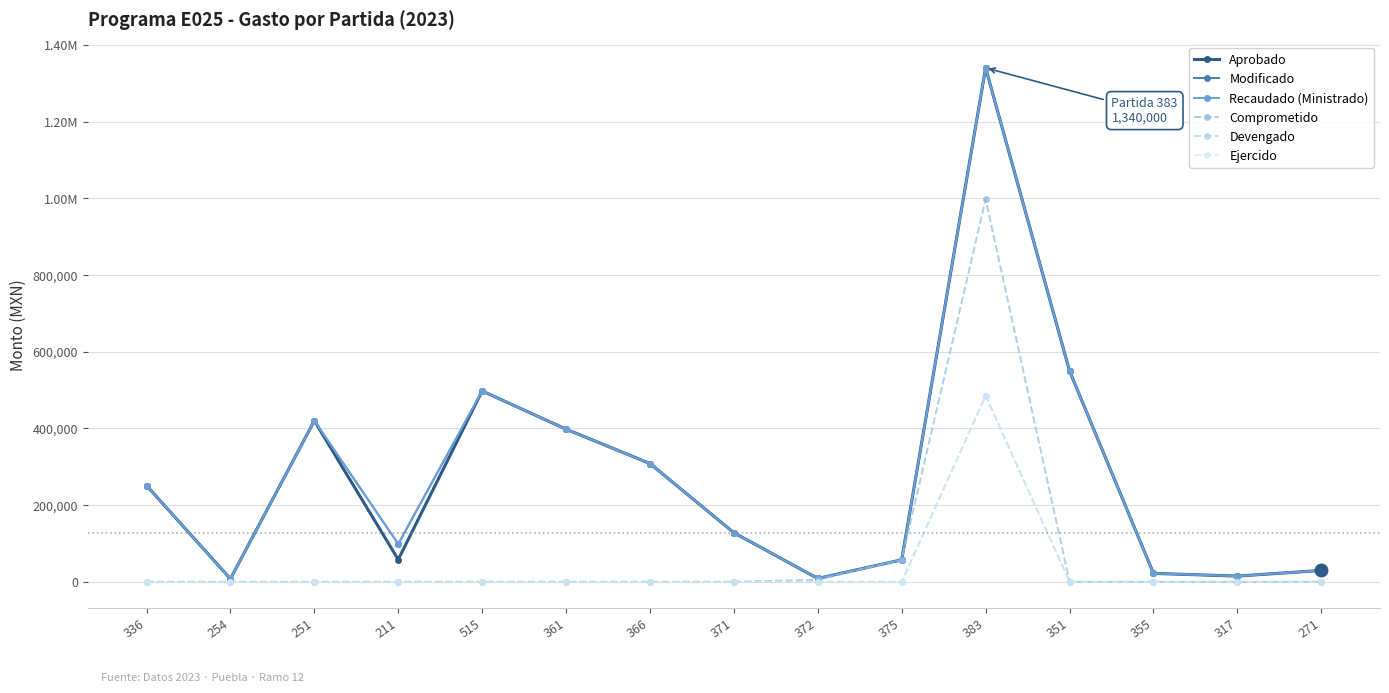

What is the difference between the highest and lowest values at 375?

57330.0